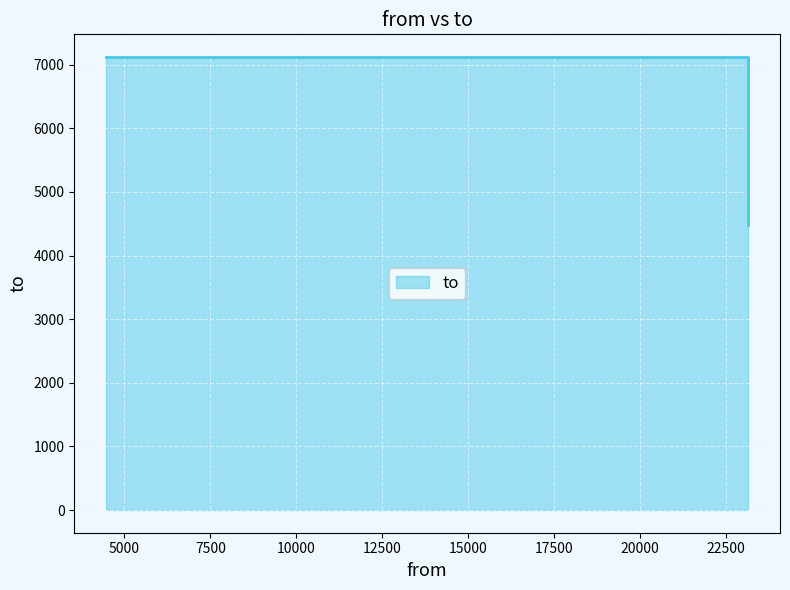

List the labels in order of value, smallest first.

23132, 4476, 23132